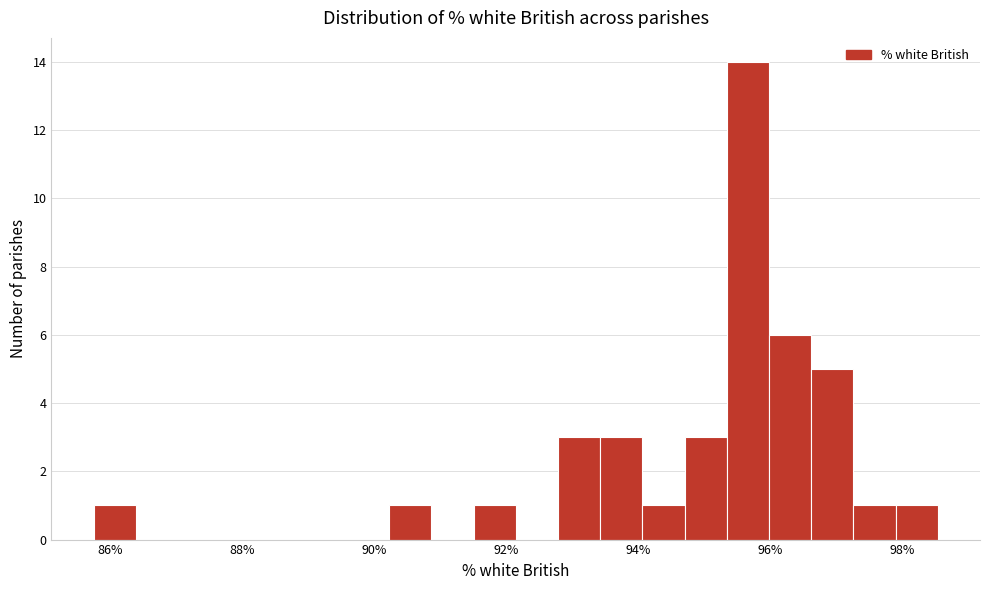

Read against the x-axis, roughly where is the centre of the tallest bar?

95.6